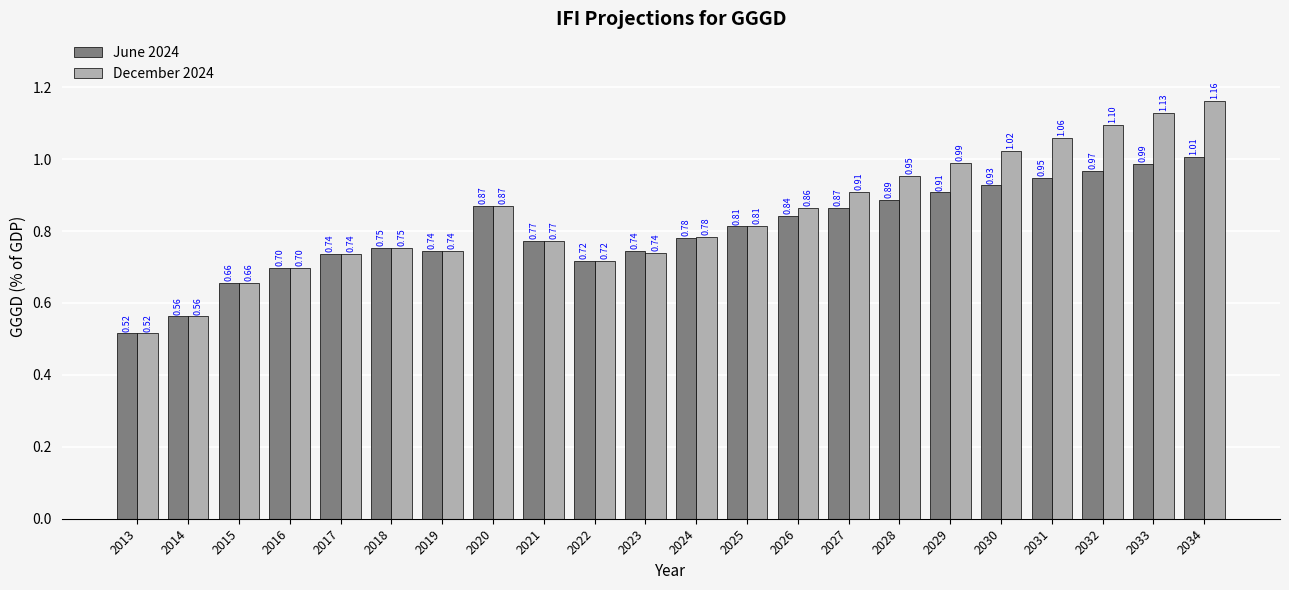

List the series in order of their peak value, lowest first.

June 2024, December 2024